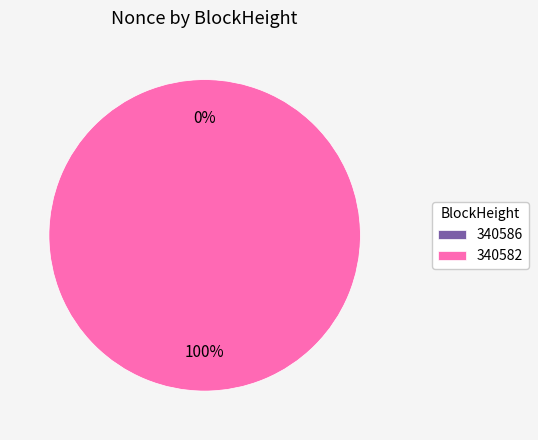

Does 340582 account for over 50% of the chart?

Yes